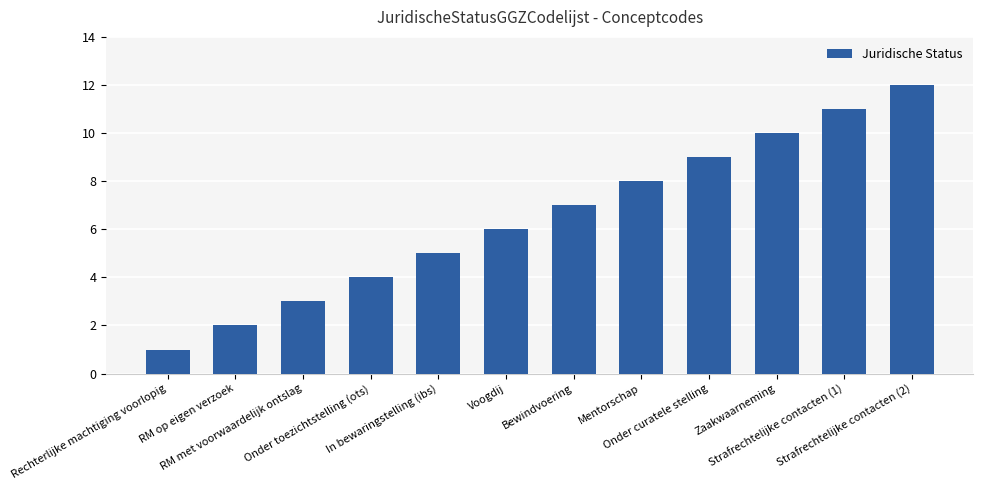

What is the label of the 2nd bar from the right?

Strafrechtelijke contacten (1)